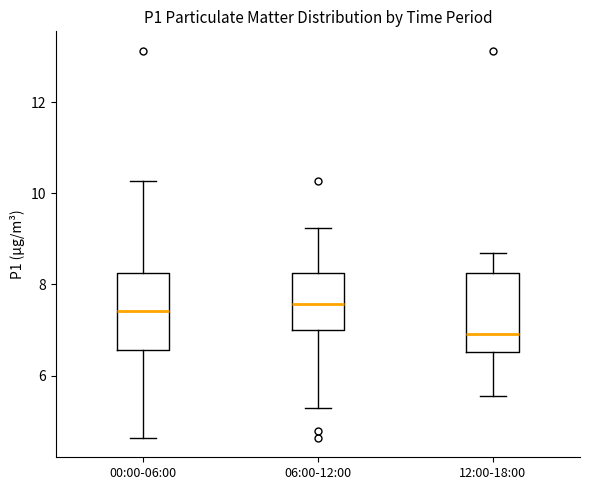

Reading left to right, transcribe this box plot: for each box, give where its median line is, the range the box spans, and where its two whiskers end, as read against the y-axis. The values are not printed on the chart, so give them approximately, as read against the axis.

00:00-06:00: median 7.4, box 6.6 to 8.2, whiskers 4.6 to 10.2
06:00-12:00: median 7.6, box 7.0 to 8.2, whiskers 5.2 to 9.2
12:00-18:00: median 7.0, box 6.6 to 8.2, whiskers 5.6 to 8.6